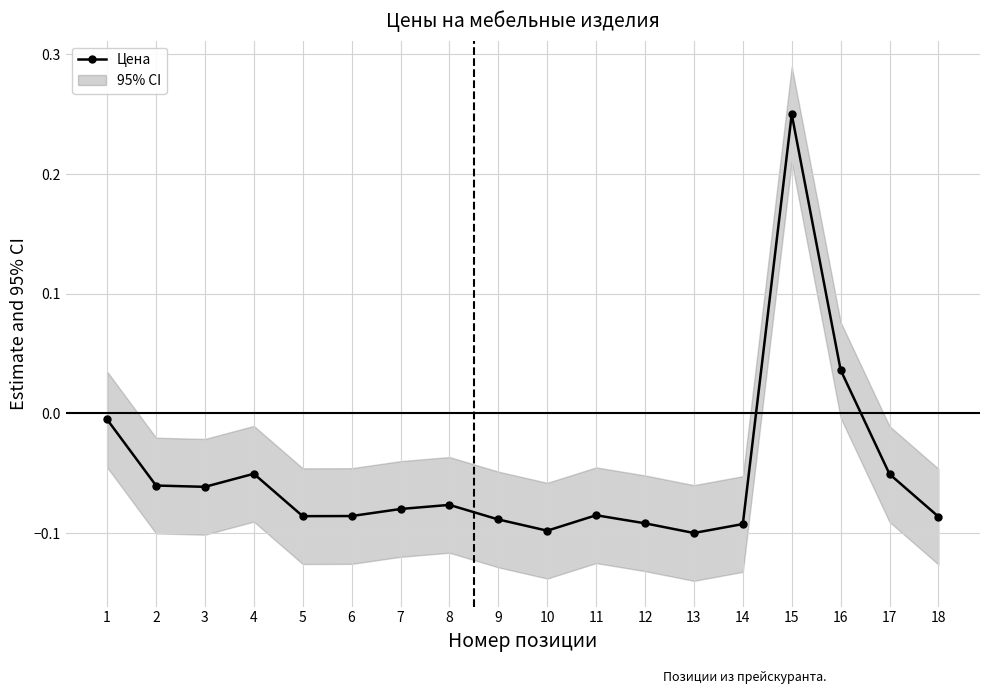

The chart shows a value of 0.2 at 15. True or false?

True